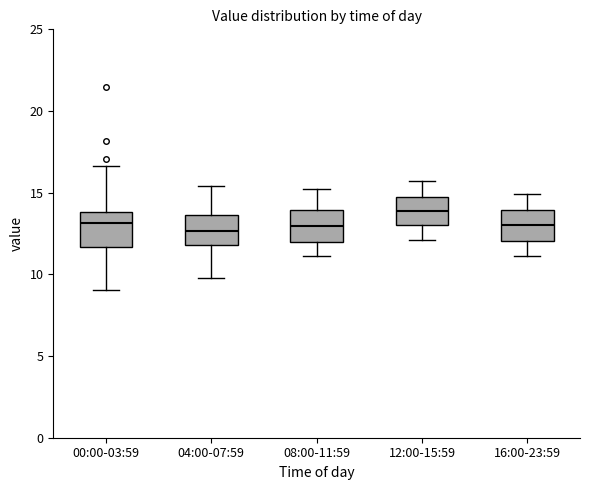

Reading left to right, transcribe this box plot: for each box, give where its median line is, the range the box spans, and where its two whiskers end, as read against the y-axis. The values are not printed on the chart, so give them approximately, as read against the axis.

00:00-03:59: median 13.0, box 11.5 to 14.0, whiskers 9.0 to 16.5
04:00-07:59: median 12.5, box 12.0 to 13.5, whiskers 10.0 to 15.5
08:00-11:59: median 13.0, box 12.0 to 14.0, whiskers 11.0 to 15.0
12:00-15:59: median 14.0, box 13.0 to 14.5, whiskers 12.0 to 15.5
16:00-23:59: median 13.0, box 12.0 to 14.0, whiskers 11.0 to 15.0